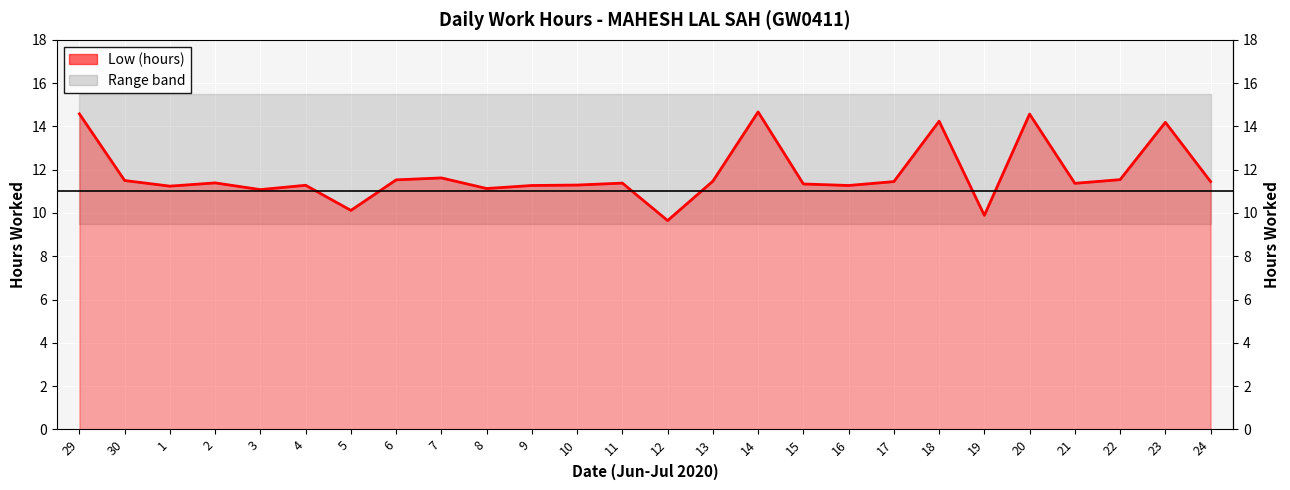

What is the ratio of the value at 22 to the value at 19?

1.2